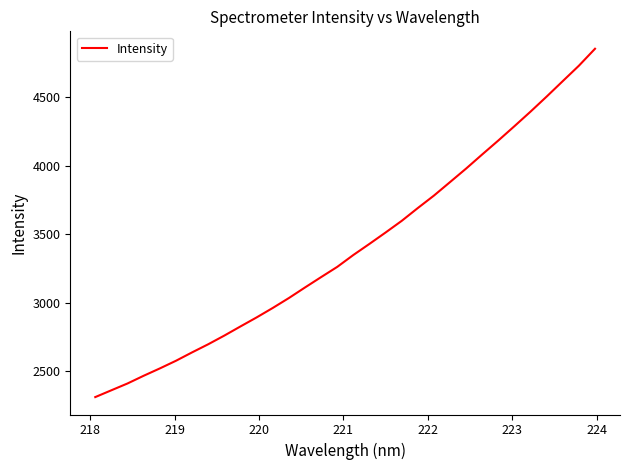

True or false: the data has more than 1 interior local peaks.

False